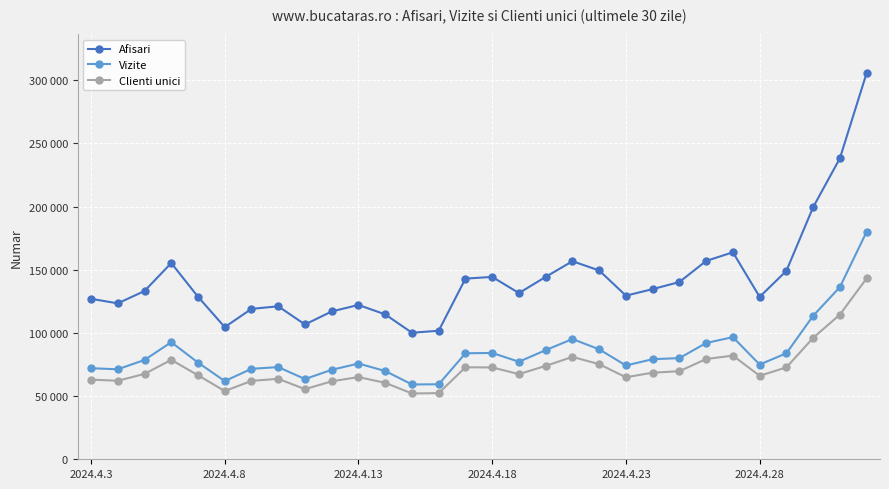

Is this an area chart (filled region under the line)?

No